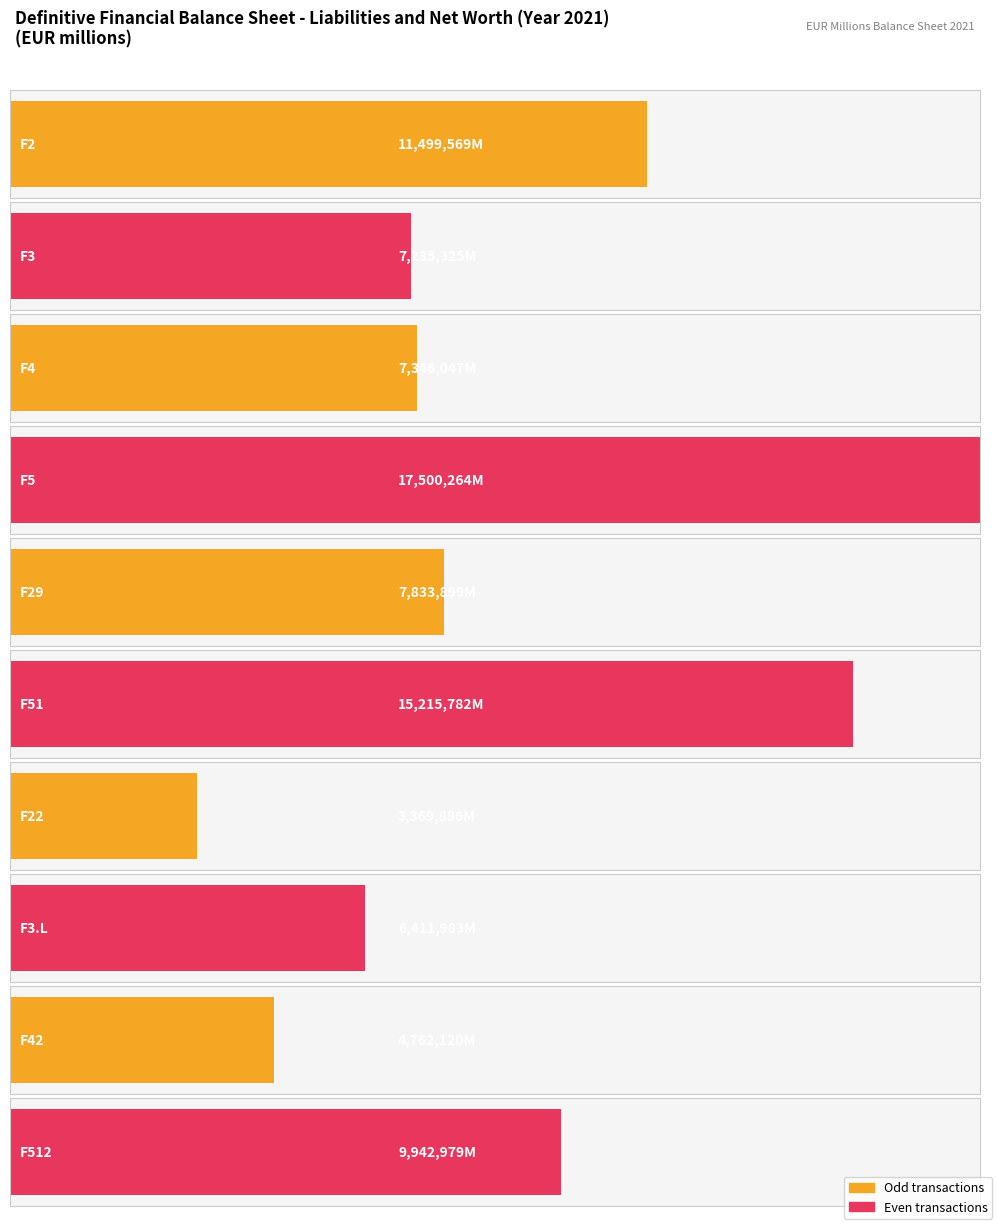

What is the ratio of the value at F42 to the value at F3?

0.7